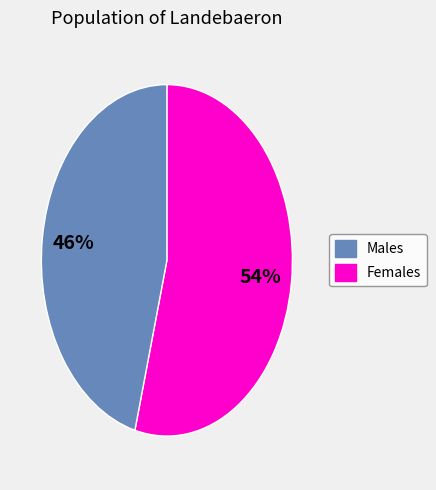

To the nearest percent, what is the difference between the largest and smallest slice percentages?

8%